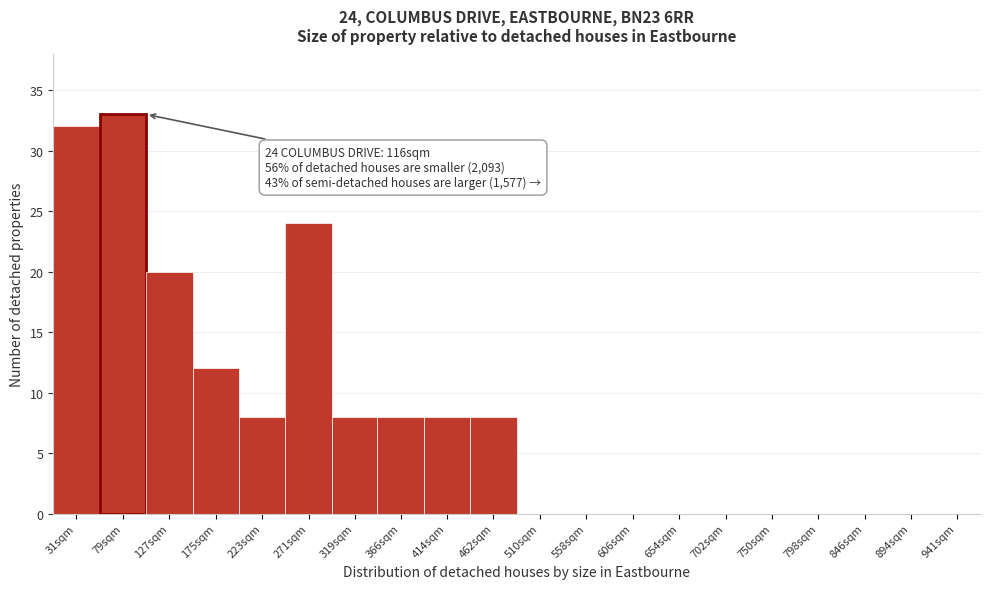

Reading left to right, what are all the values shown in this chart?

31sqm=32	79sqm=33	127sqm=20	175sqm=12	223sqm=8	271sqm=24	319sqm=8	366sqm=8	414sqm=8	462sqm=8	510sqm=0	558sqm=0	606sqm=0	654sqm=0	702sqm=0	750sqm=0	798sqm=0	846sqm=0	894sqm=0	941sqm=0